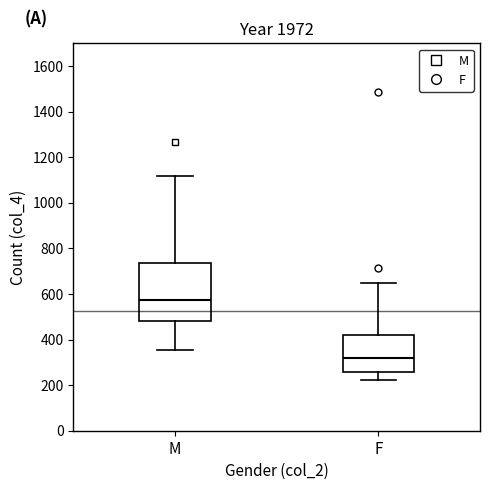

Which box has the lowest median line?

F